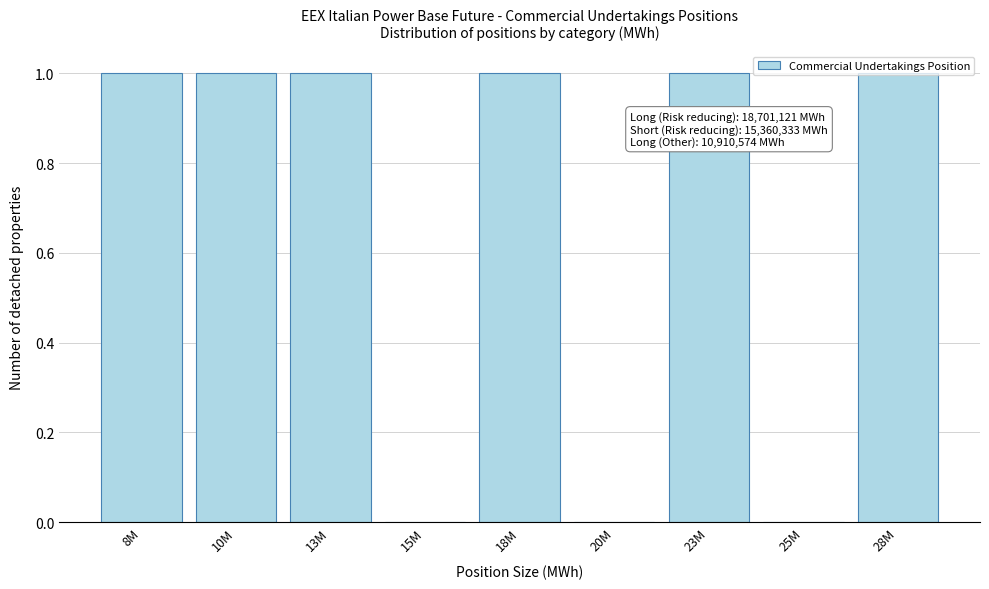

The chart shows a value of 1 at 10M. True or false?

True